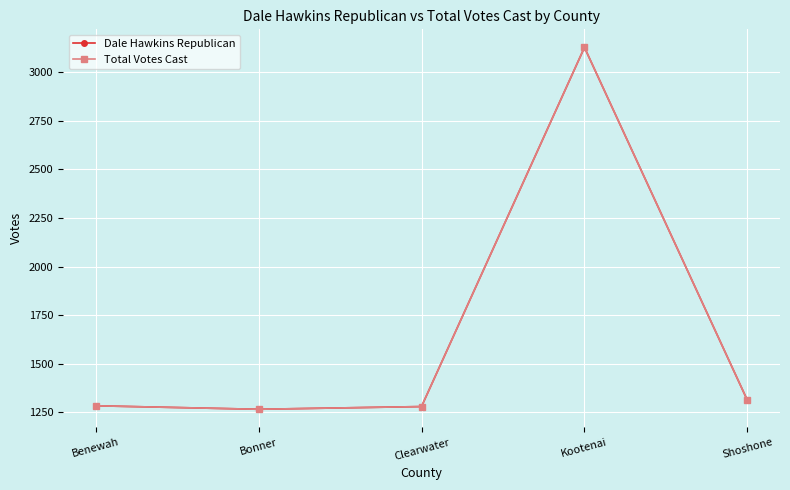

Which series has the largest total across all categories?

Dale Hawkins Republican